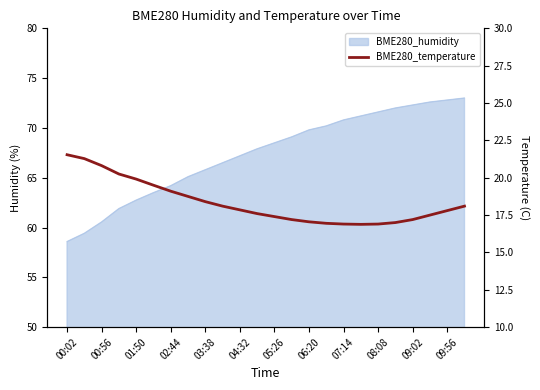

How many lines are shown in the chart?

1